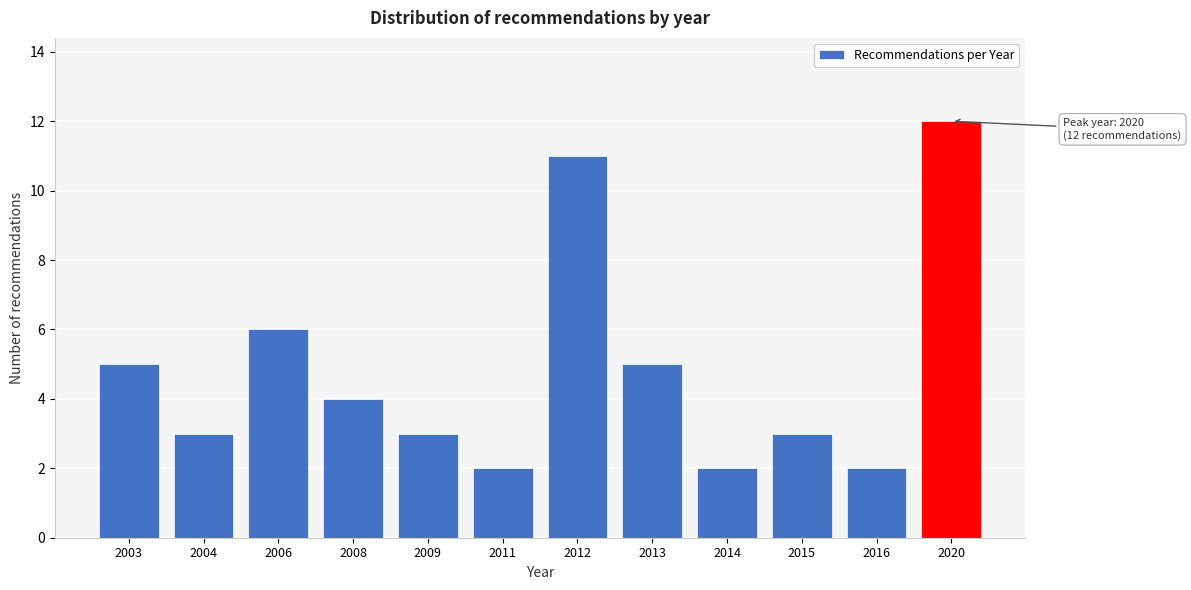

Reading left to right, transcribe all the data shown in this chart.

2003=5	2004=3	2006=6	2008=4	2009=3	2011=2	2012=11	2013=5	2014=2	2015=3	2016=2	2020=12